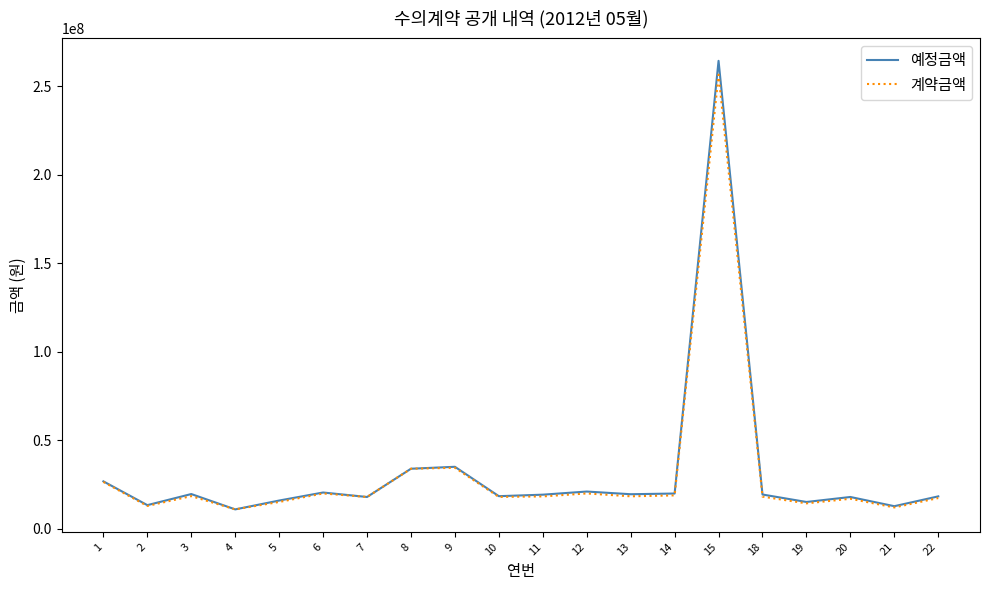

The value of 계약금액 at 8 is 22283757. True or false?

False